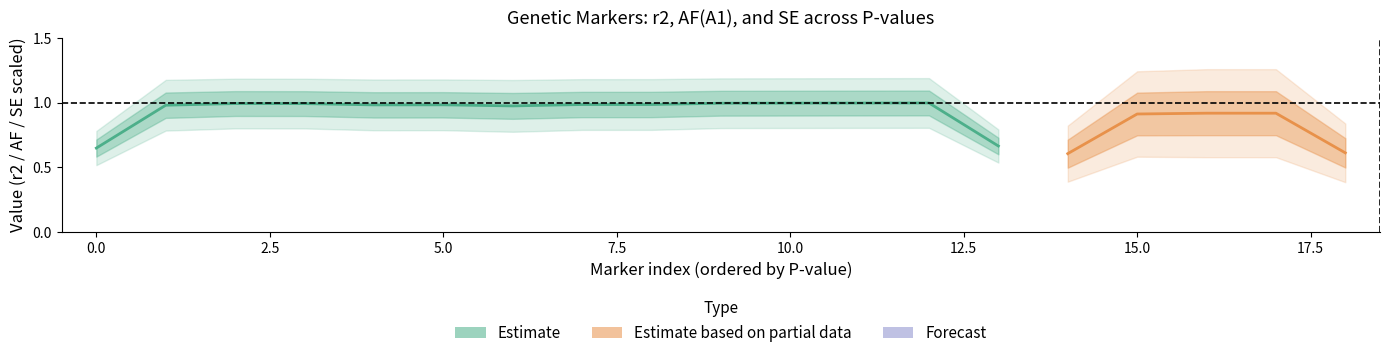

True or false: SE and r2 cross at least once.

False